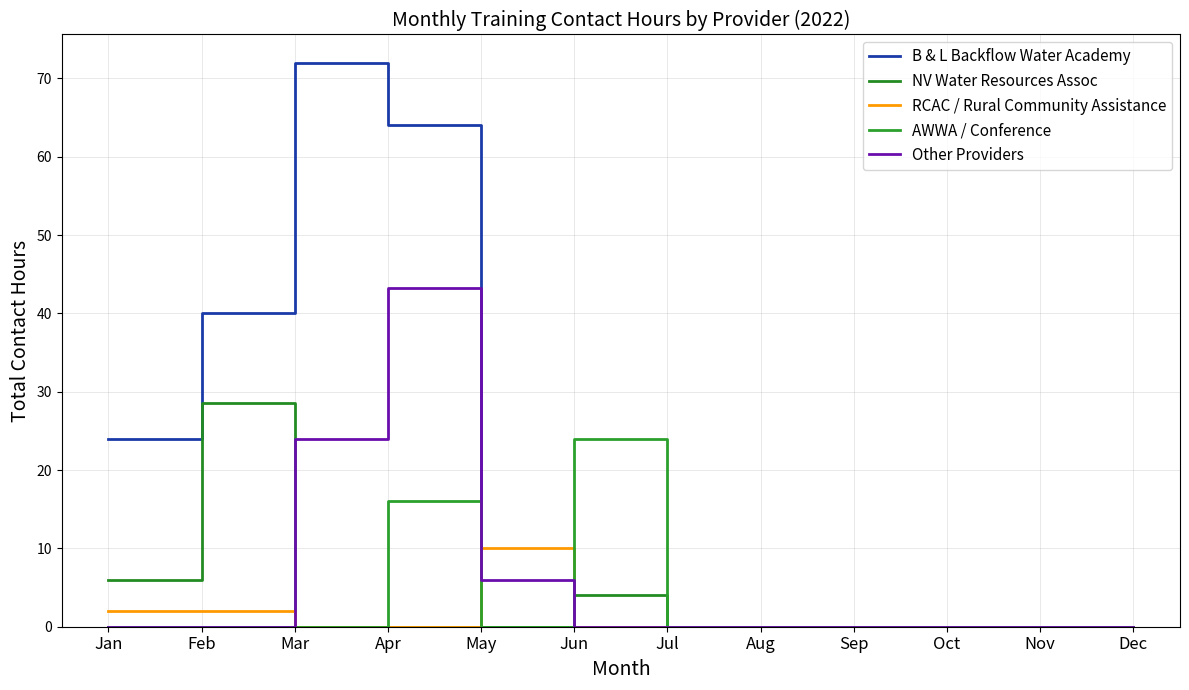

At which category does the chart reach its peak across all series?

Mar